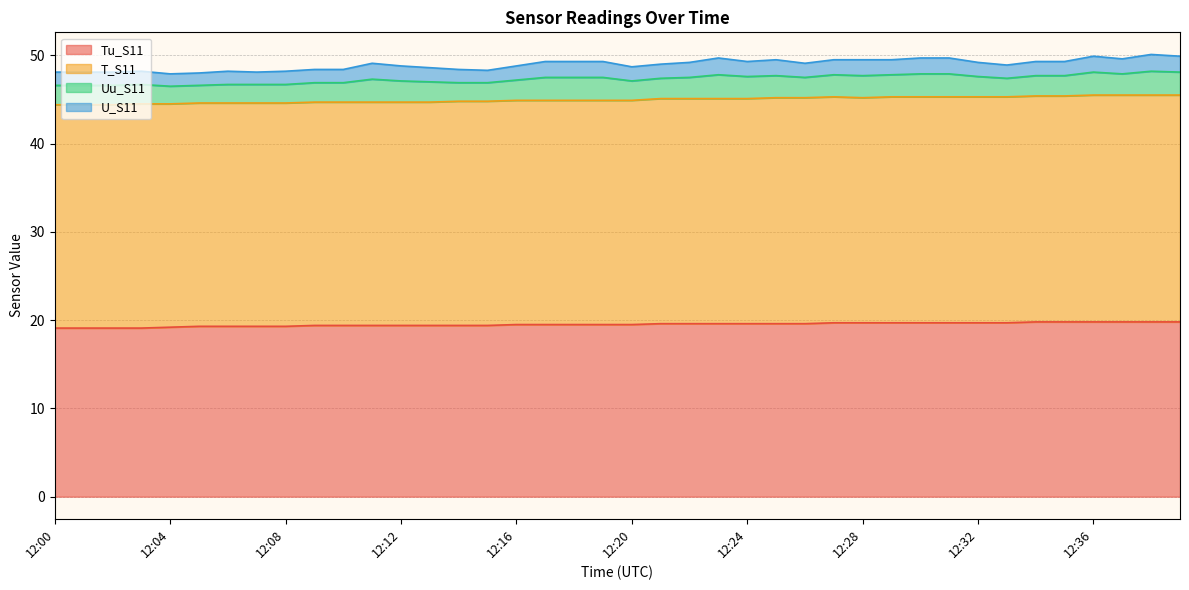

Is the value of T_S11 at 12:10 greater than the value of Tu_S11 at 12:09?

Yes